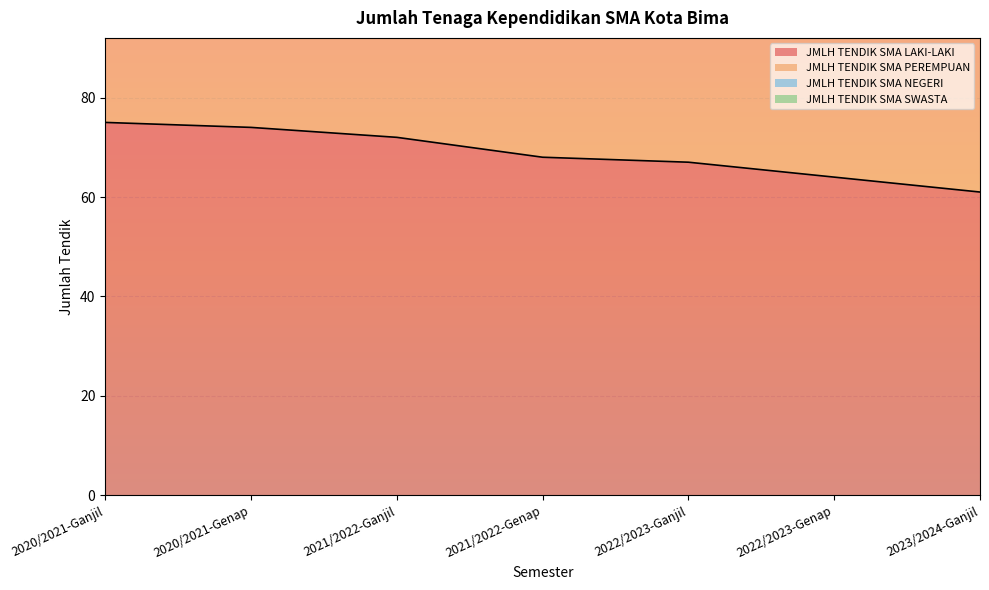

What is the difference between the maximum and minimum values in the JMLH TENDIK SMA LAKI-LAKI series?

14